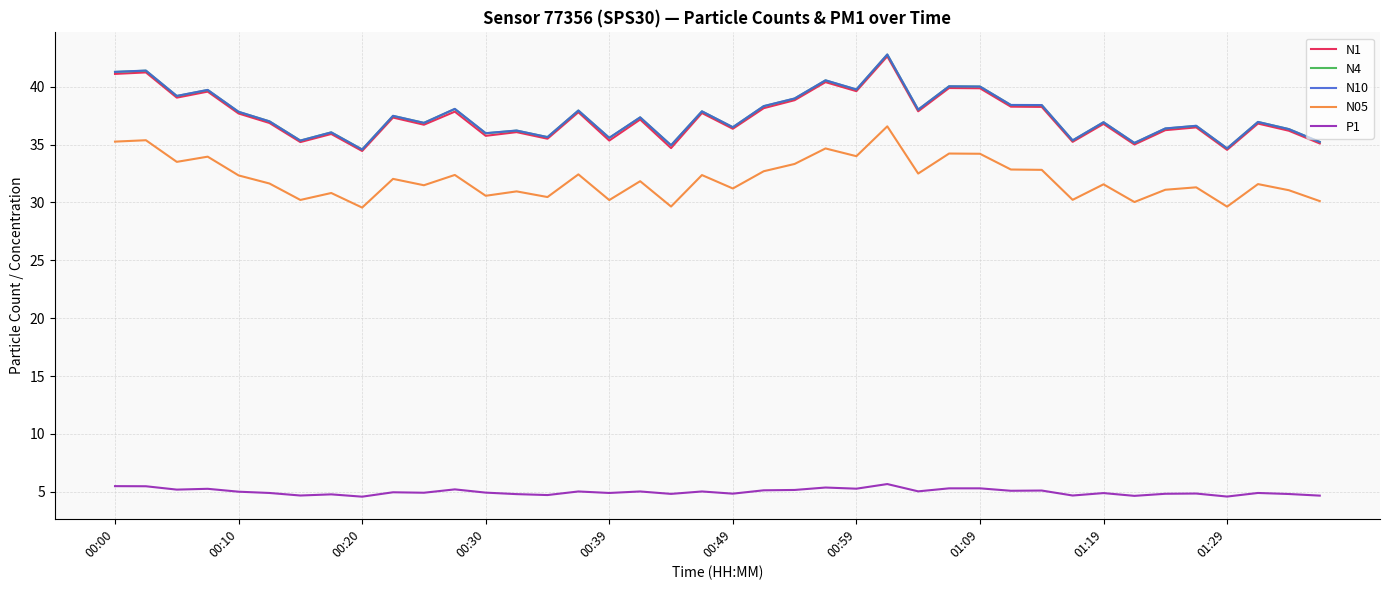

What is the difference between the maximum and minimum values in the N1 series?

8.2